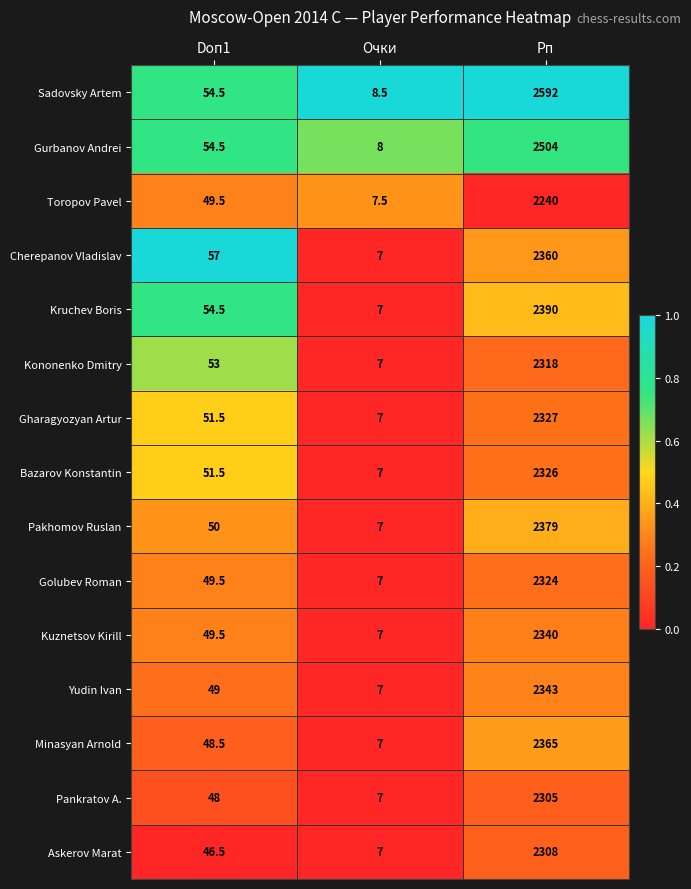

Which series has the largest range (max minus min)?

Sadovsky Artem